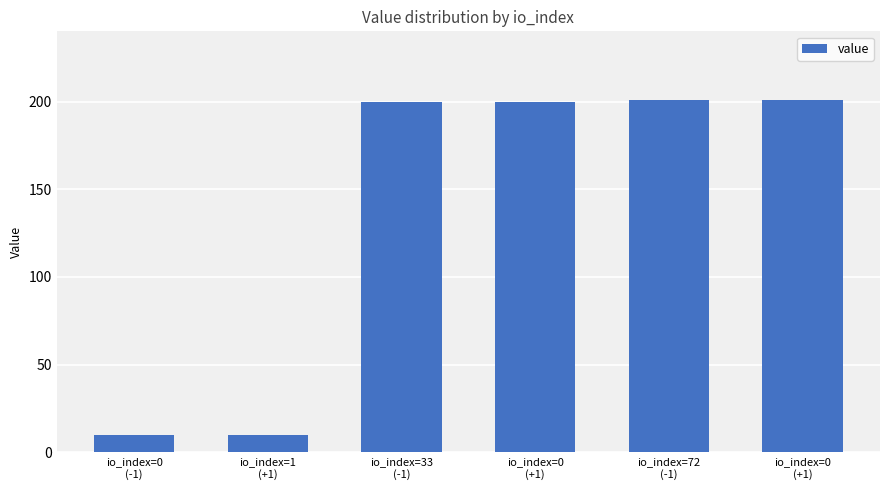

Which has a higher value, io_index=0
(-1) or io_index=0
(+1)?

io_index=0
(+1)